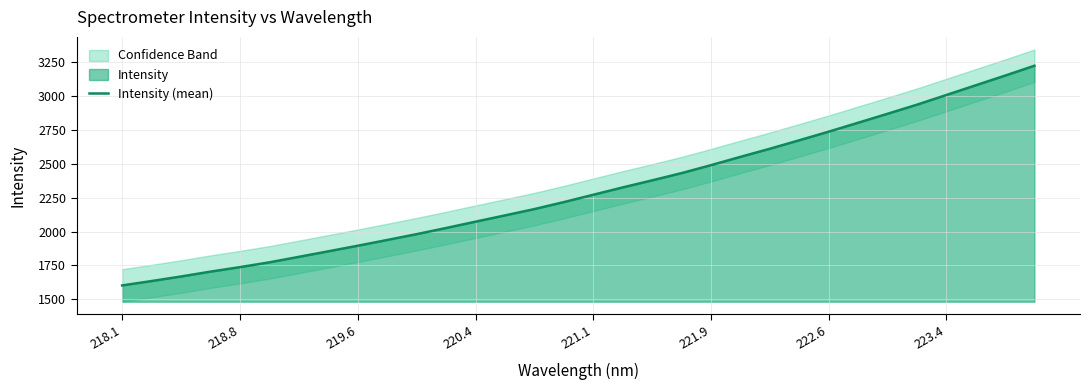

Does the chart display data point markers on the line(s)?

No